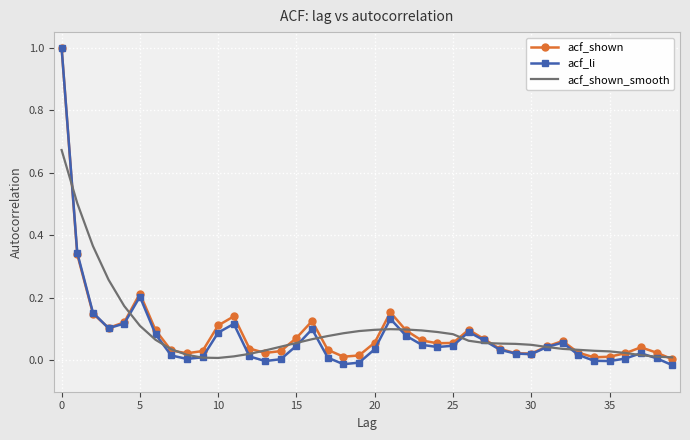

What is the maximum value for acf_li?

1.0